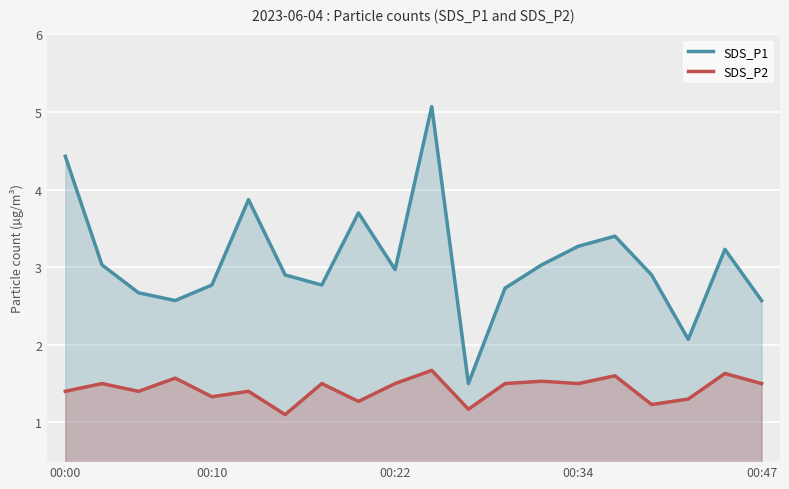

At which label does SDS_P1 first exceed 2?

00:00